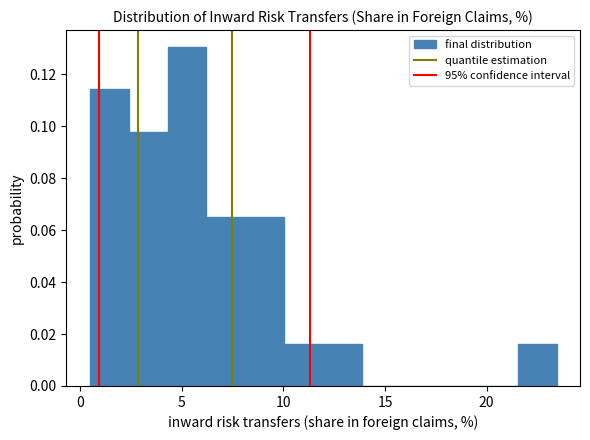

Around what value on the x-axis is the tallest bar? Give the approximate position of its centre, as read against the axis.

5.5